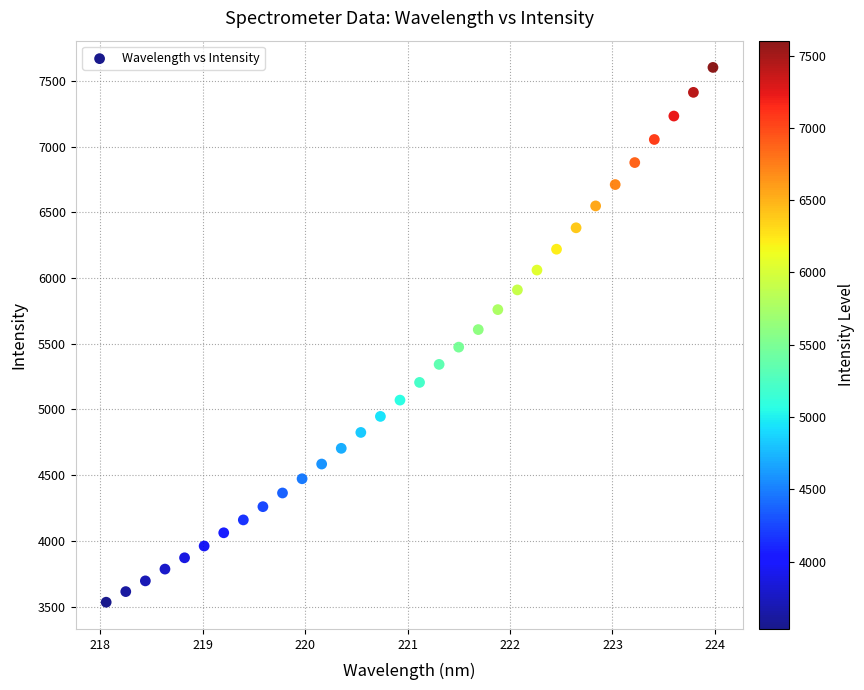

What is the range of X values (max minus min)?

5.9